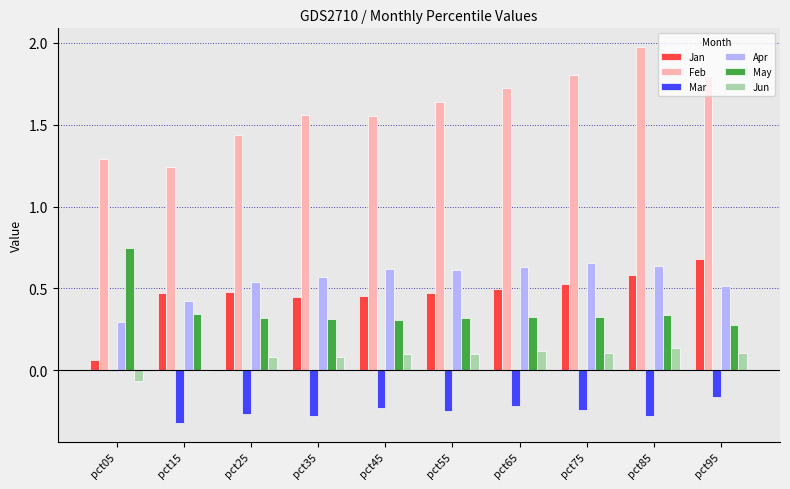

What is the sum of all Jun values?

0.8